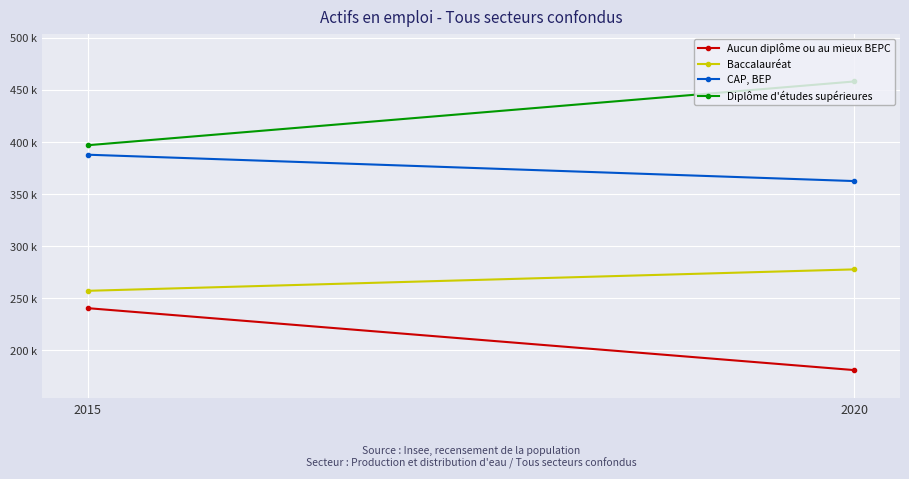

True or false: CAP, BEP has a value of 362680.1 at 2020.

True